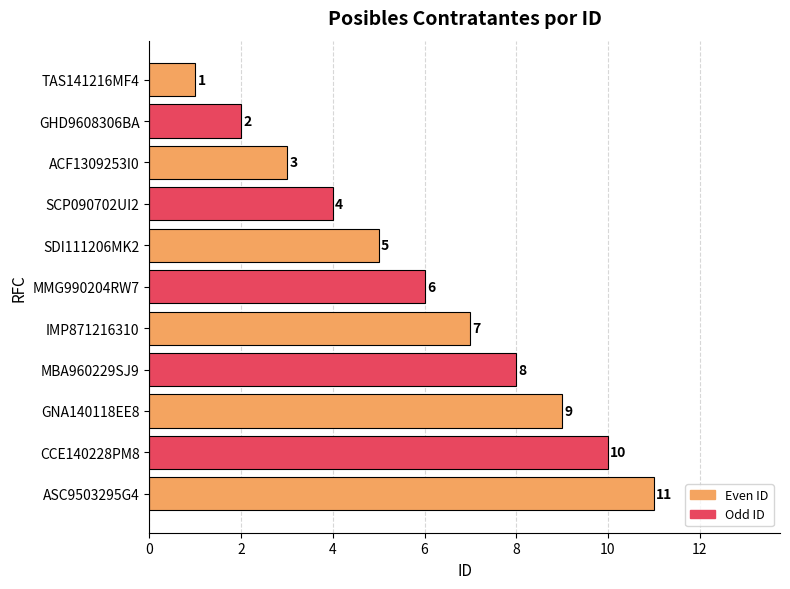

How many categories are shown in the chart?

11